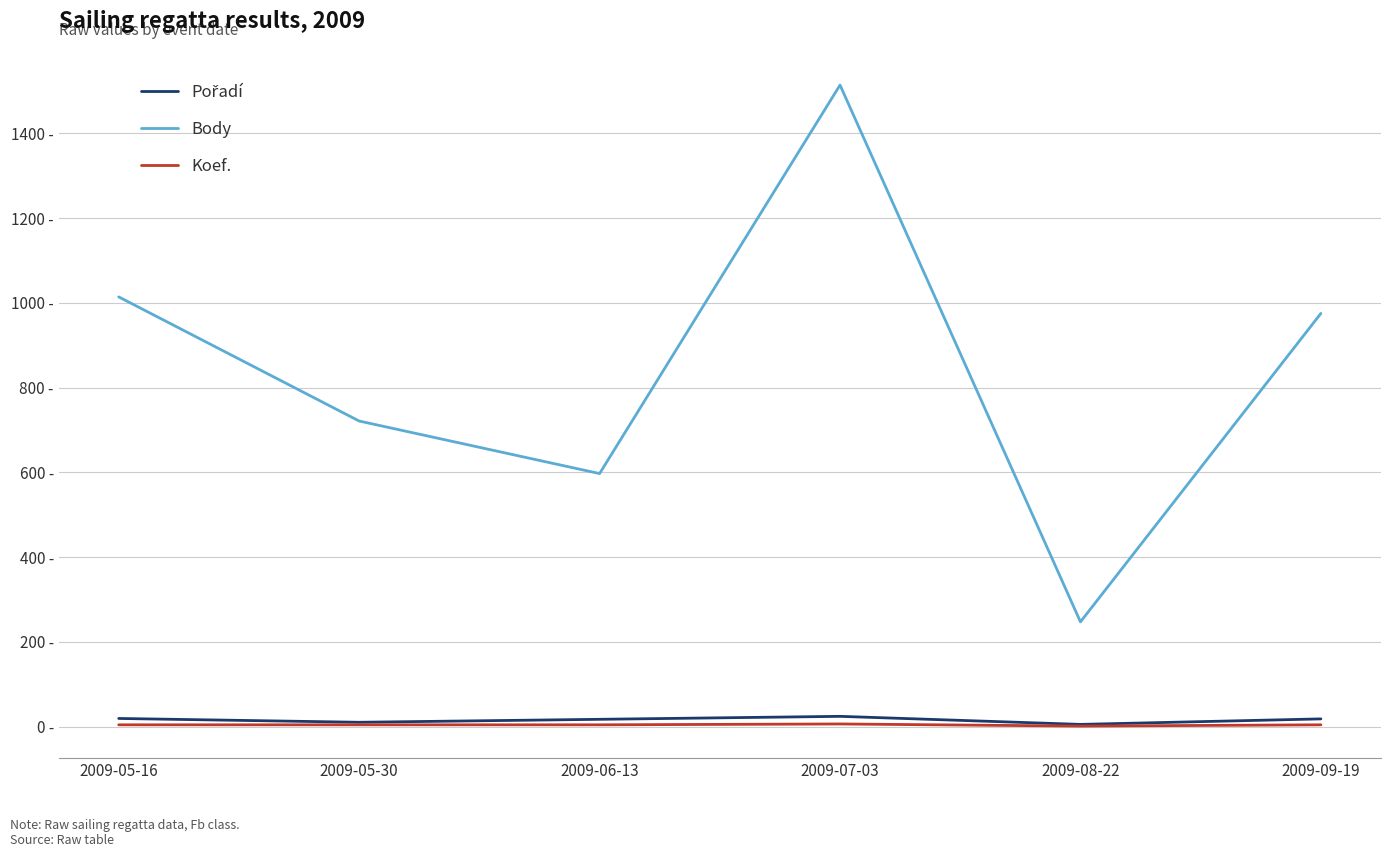

Is this an area chart (filled region under the line)?

No